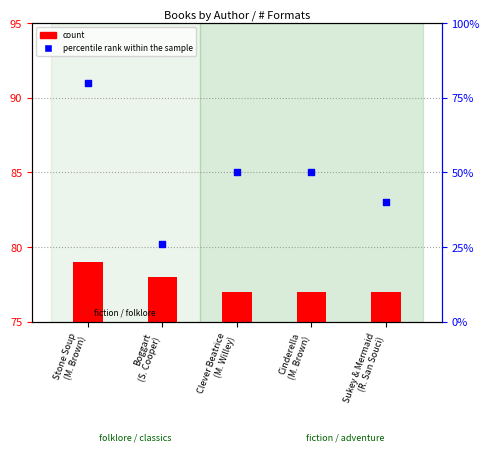

What is the ratio of the value at Boggart
(S. Cooper) to the value at Stone Soup
(M. Brown)?

0.3